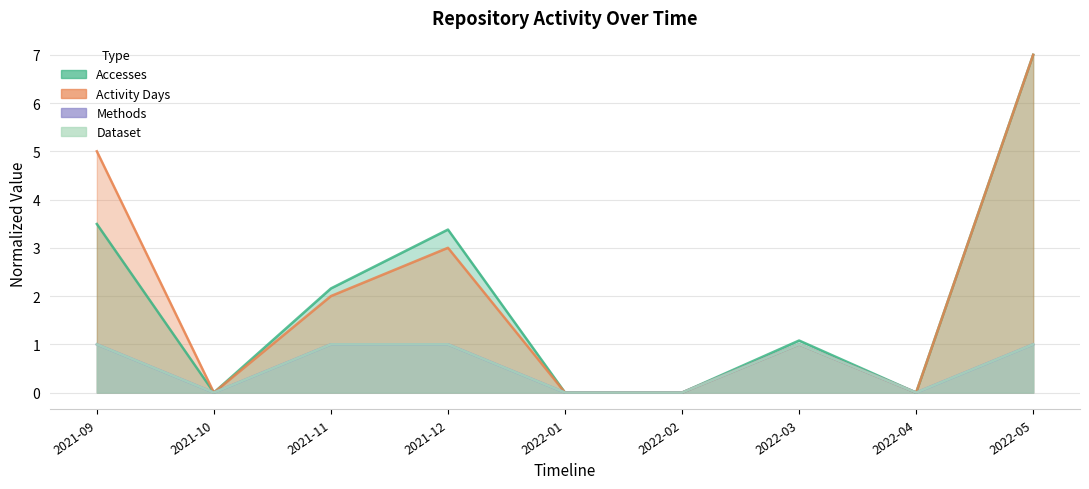

Between 2022-02 and 2022-01, which is larger?

2022-02